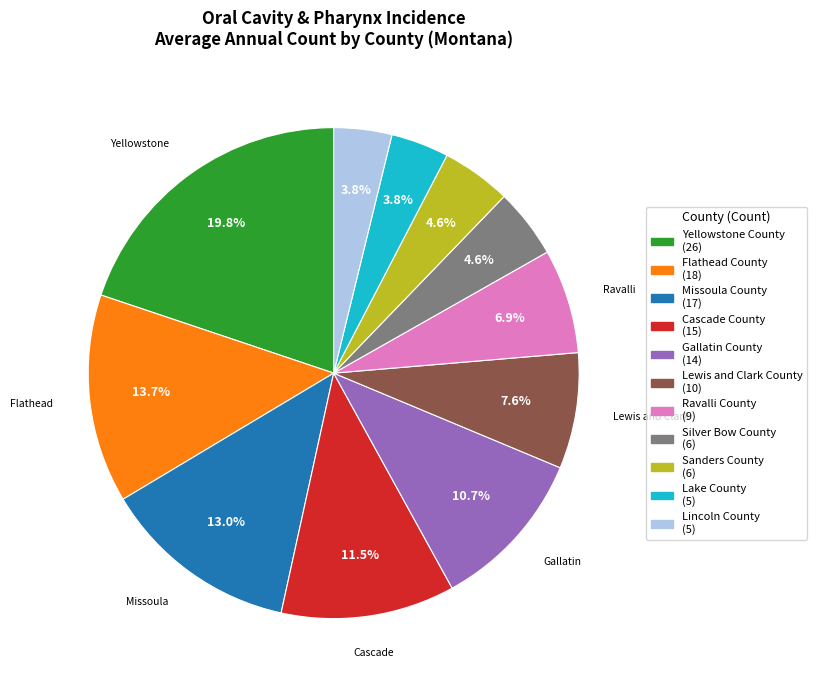

The Gallatin County slice represents 1% of the pie. True or false?

False